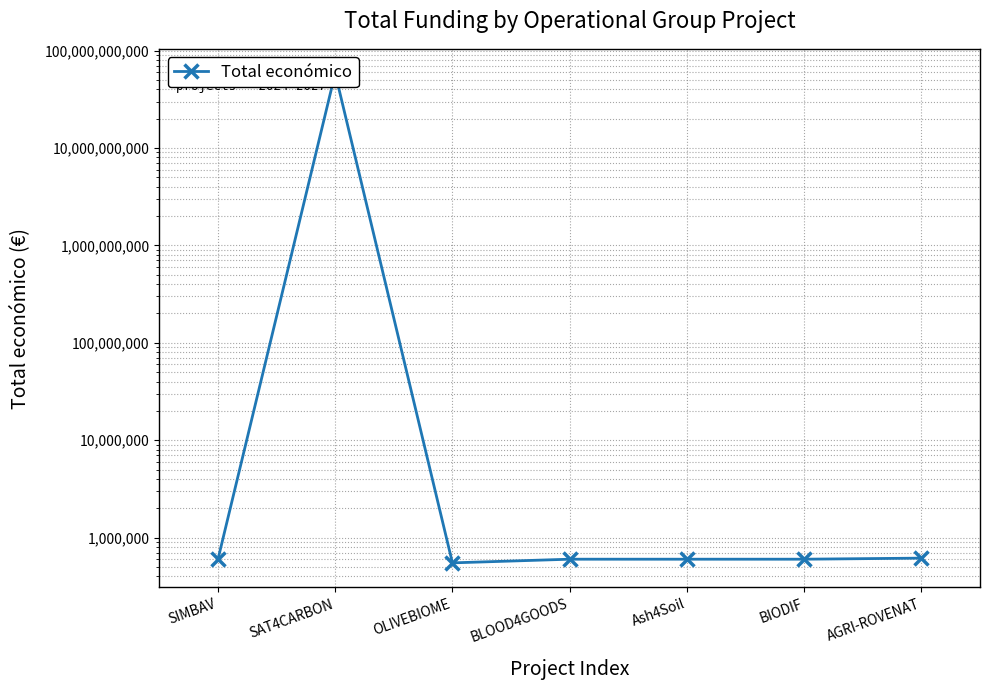

At which label is the value closest to 29231745913?

AGRI-ROVENAT